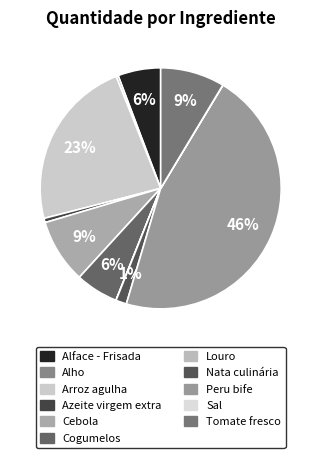

To the nearest percent, what is the average slice percentage?

9%